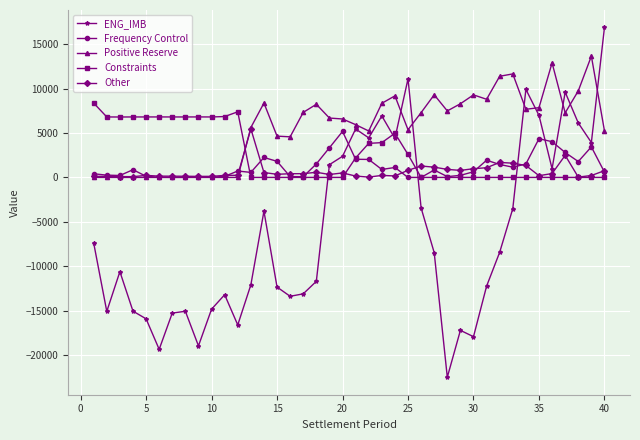

Which series has the largest total across all categories?

Positive Reserve